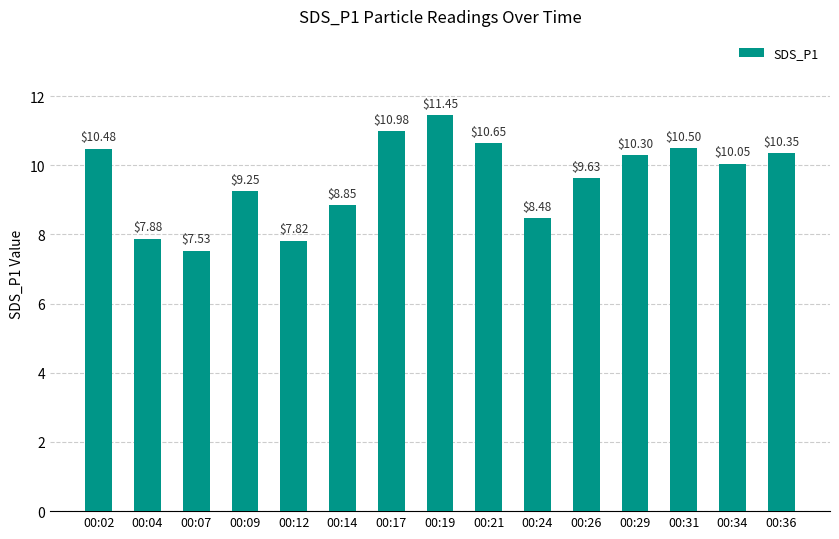

The value at 00:29 is 13.4. True or false?

False